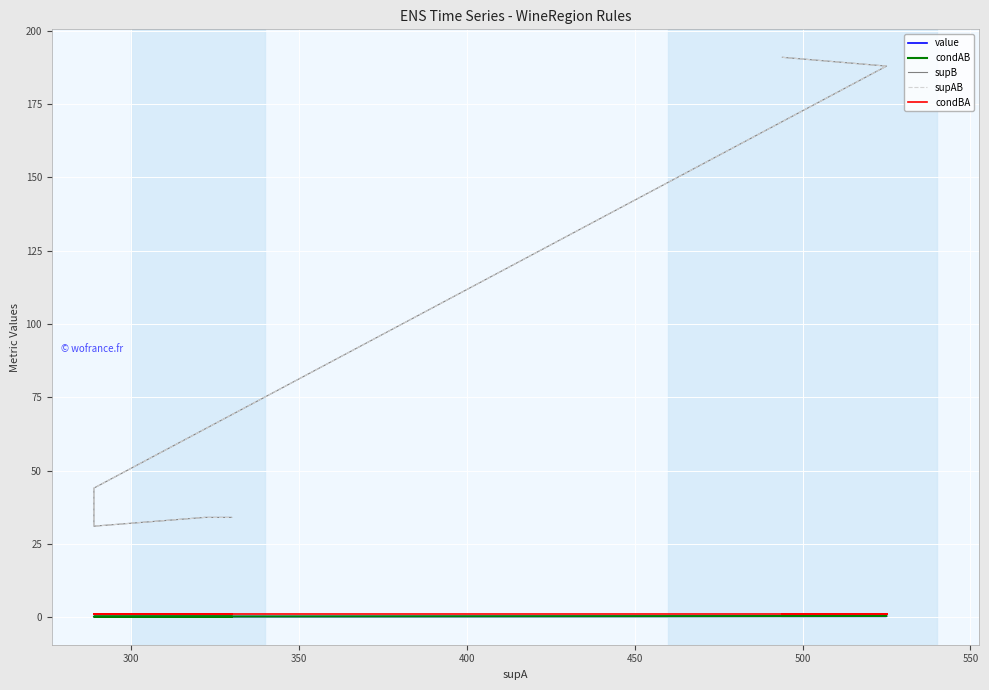

Rank the series at 400 from highest to lowest value.

supB, supAB, condBA, condAB, value